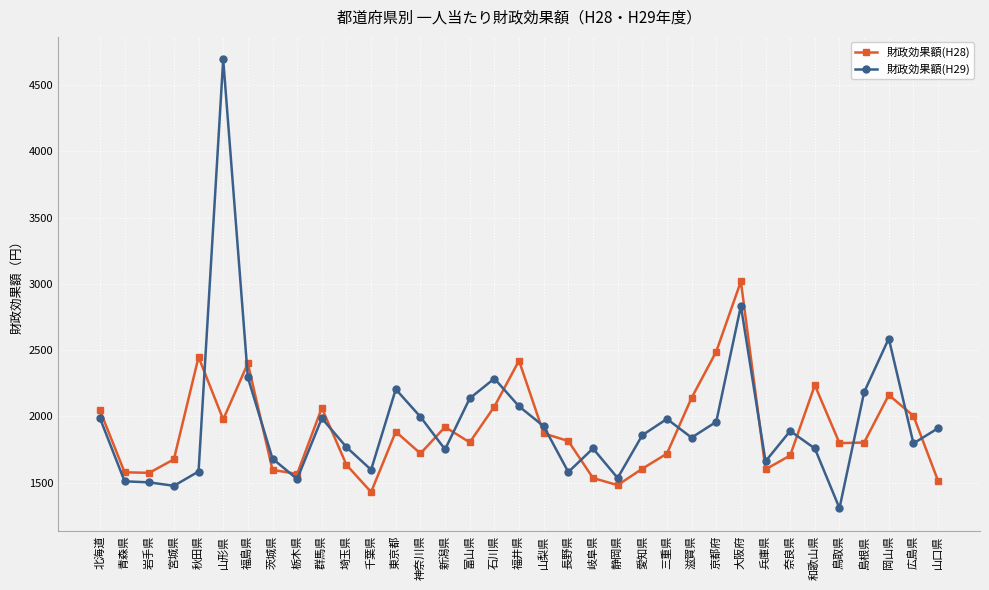

Which series has the largest range (max minus min)?

財政効果額(H29)